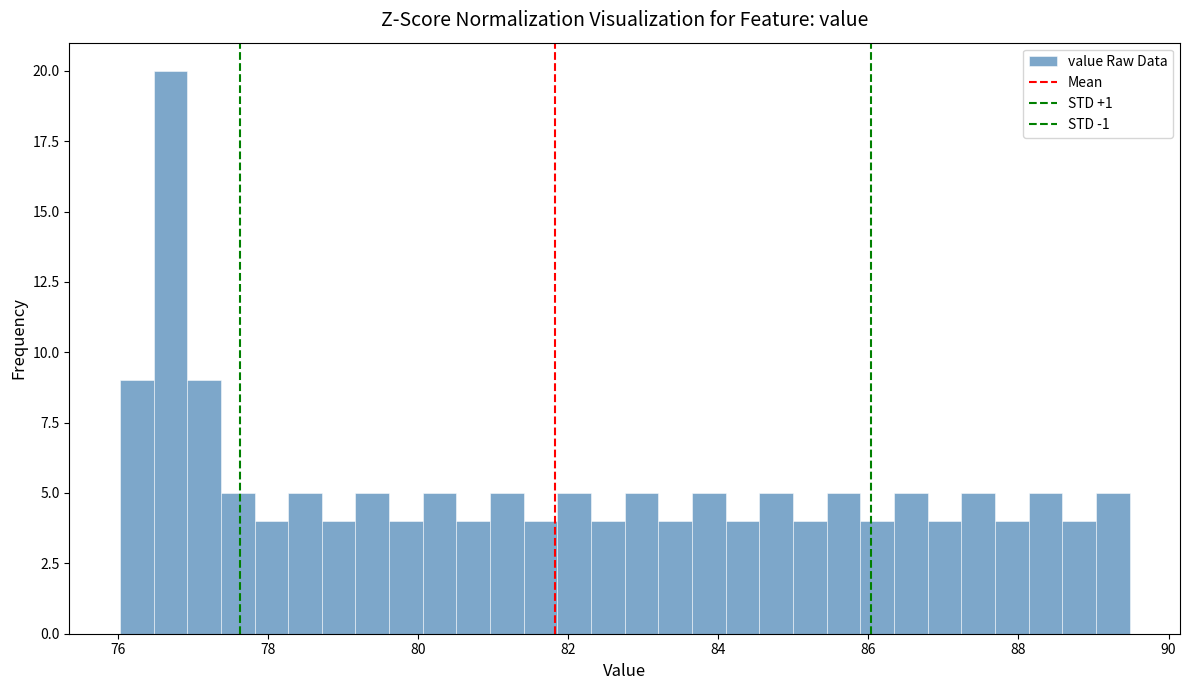

Around what value on the x-axis is the tallest bar? Give the approximate position of its centre, as read against the axis.

76.8